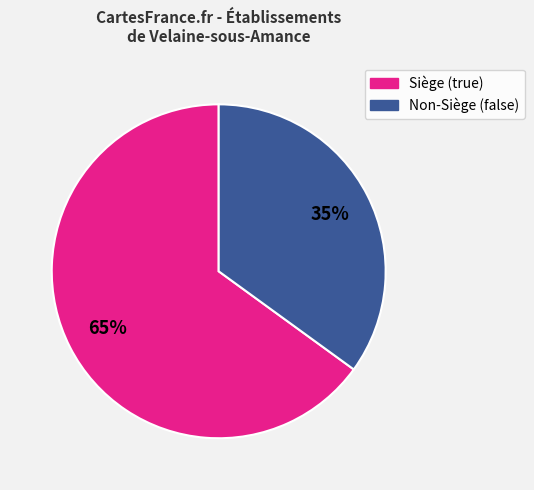

Does any single category account for the majority?

Yes